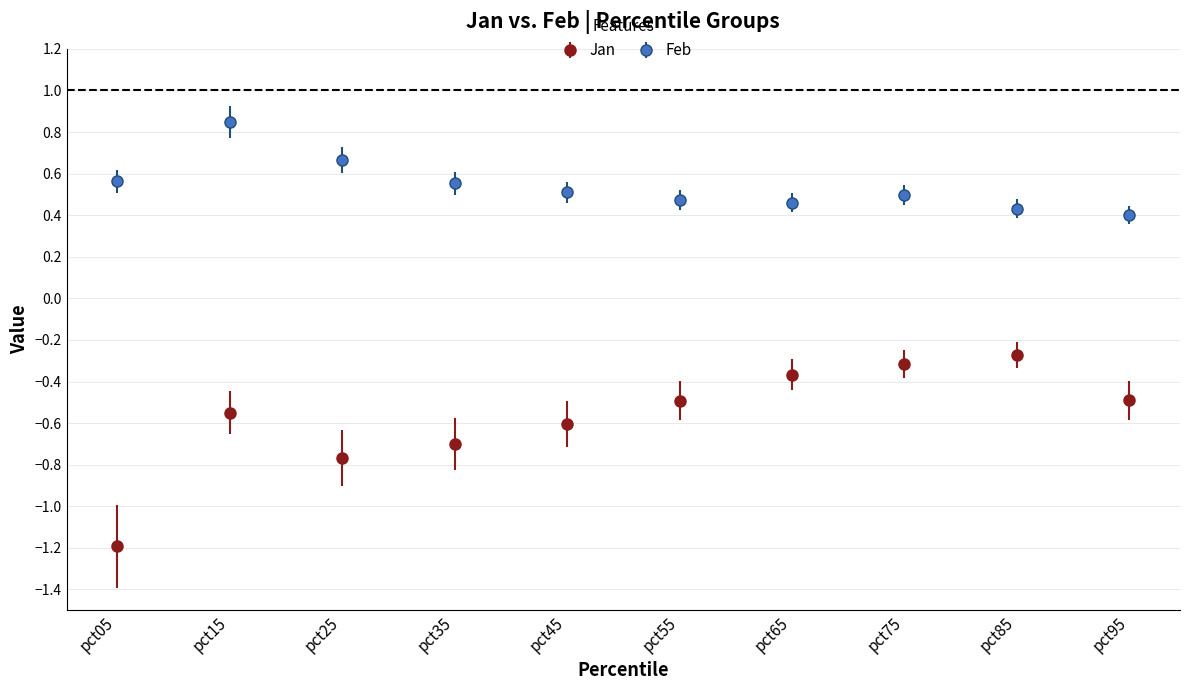

Which series changed the most between pct05 and pct25?

Jan